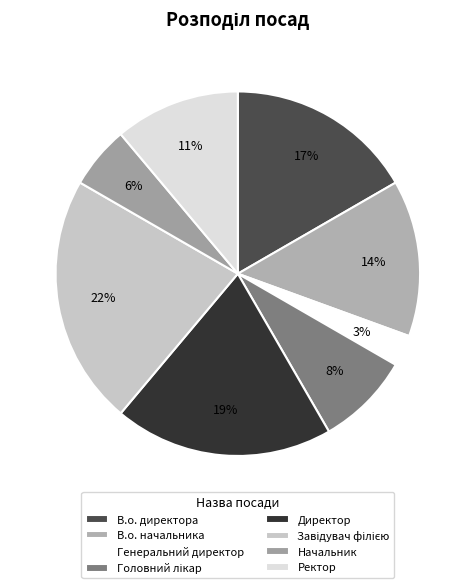

How many segments does this pie chart have?

8